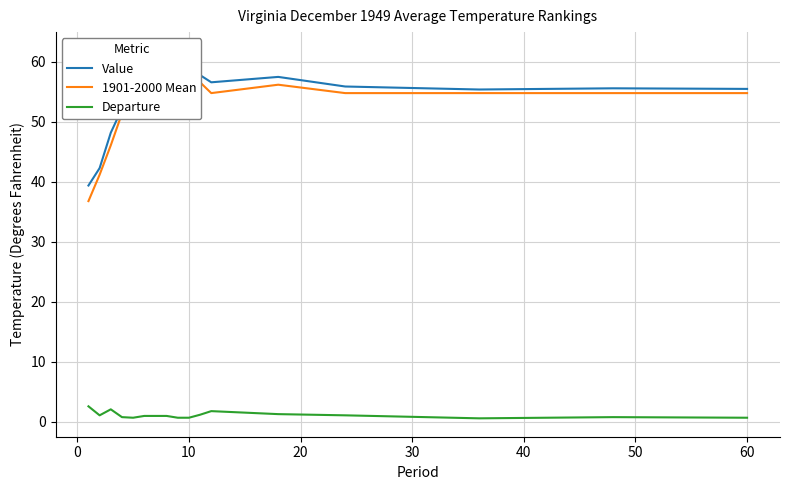

What is the sum of all 1901-2000 Mean values?

917.2